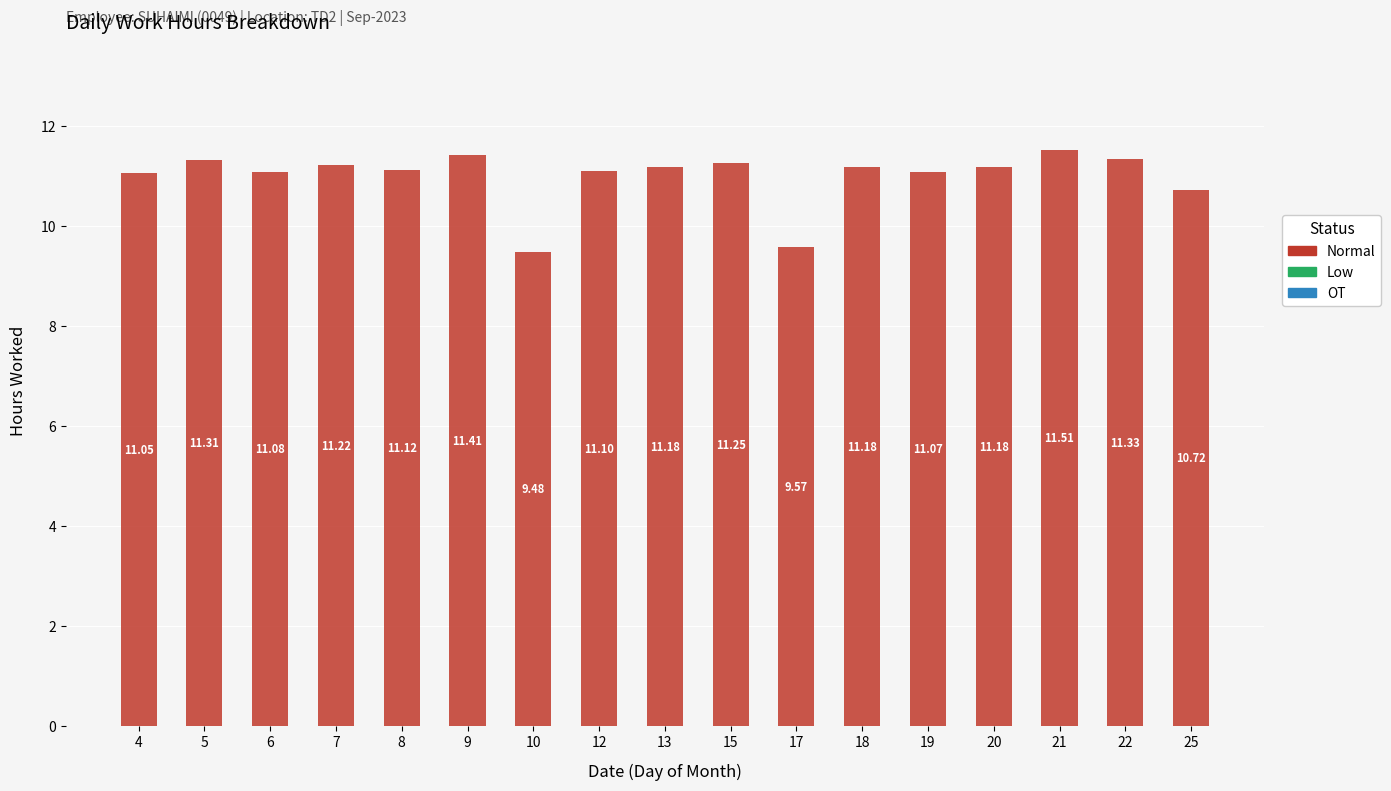

Between 6 and 21, which is larger?

21